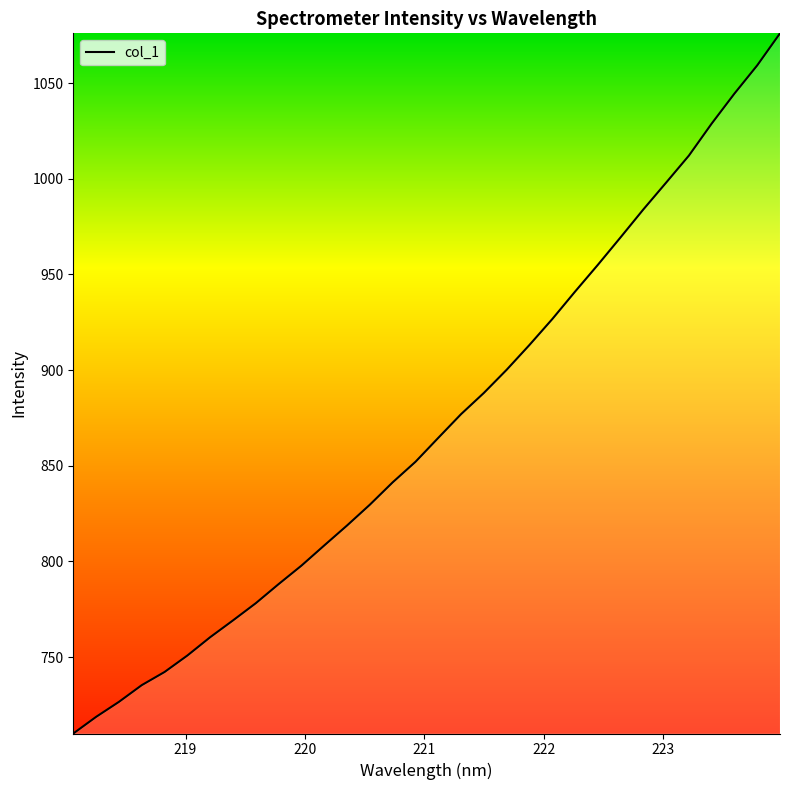

What is the minimum value shown in the chart?

710.1